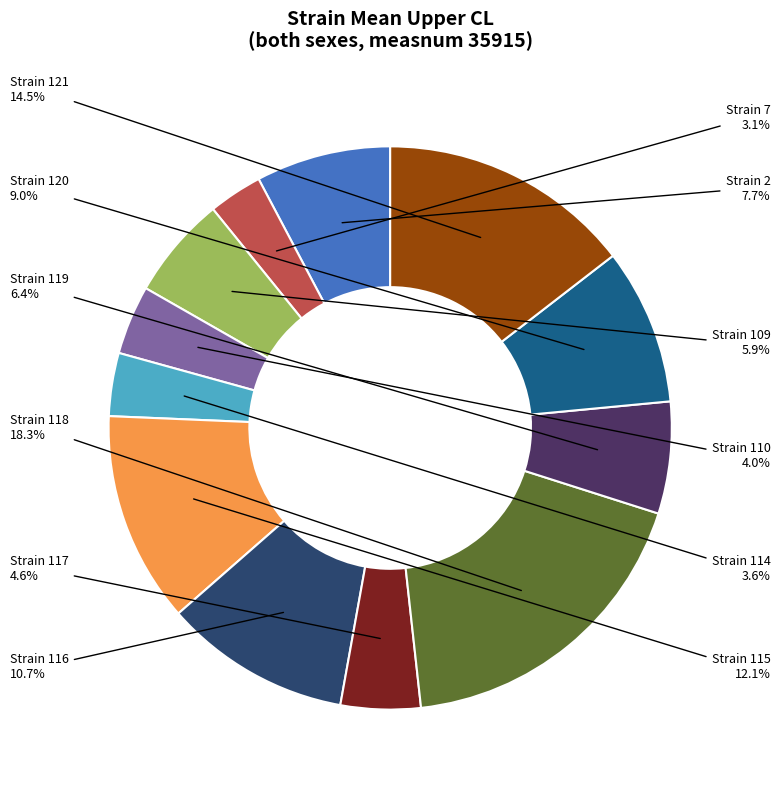

Count the number of slices in the pie.

12